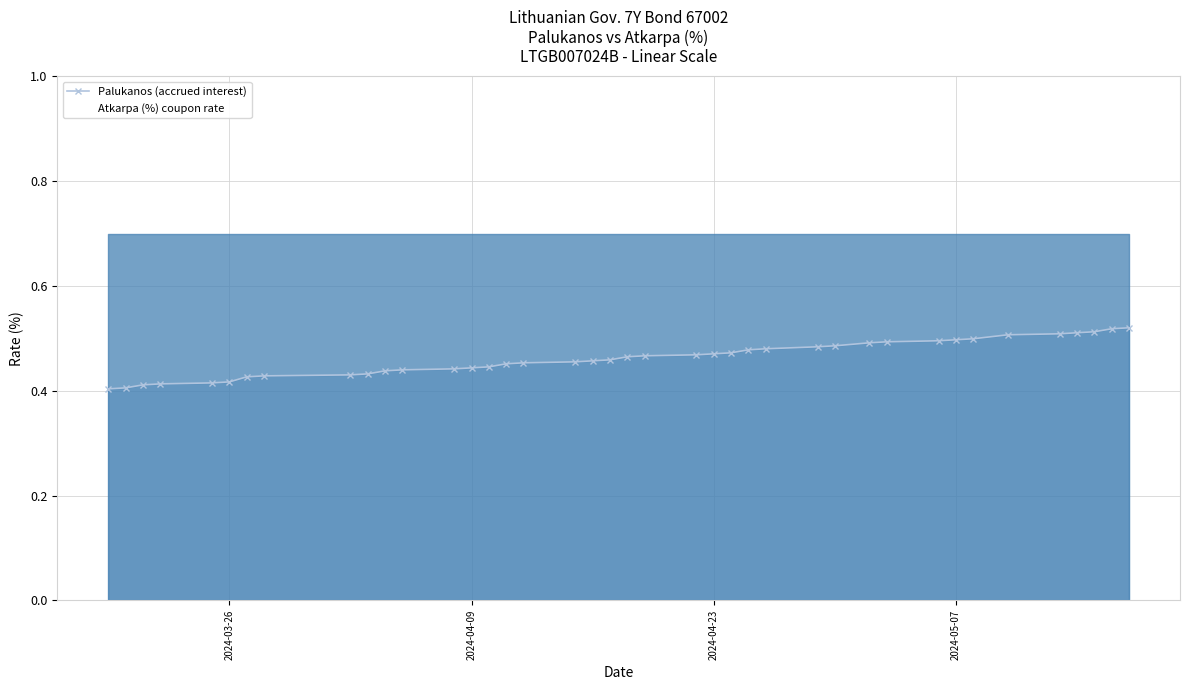

What is the lowest value of the Atkarpa (%) coupon rate series?

0.7